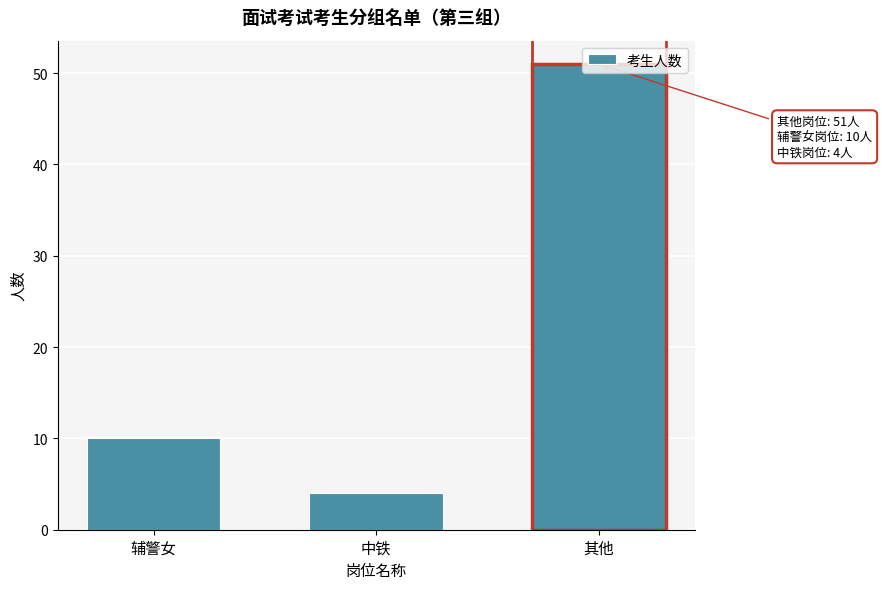

True or false: the data shows 17 at 其他.

False